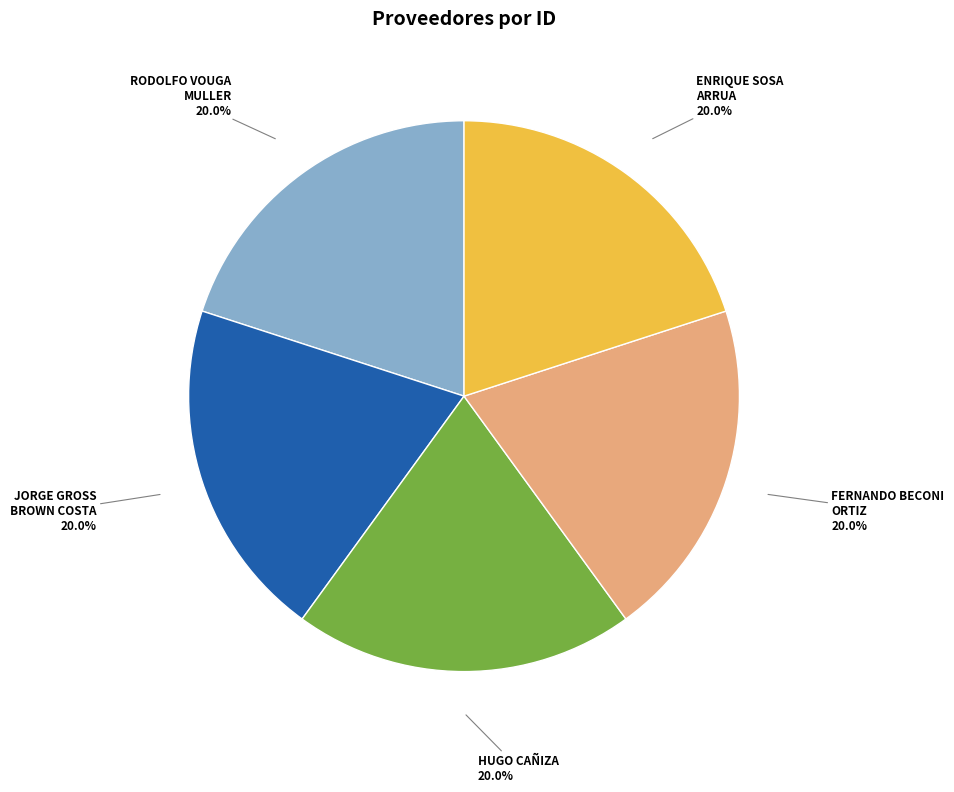

Approximately how many times larger is the value at JORGE GROSS BROWN COSTA compared to HUGO CAÑIZA?

1.0